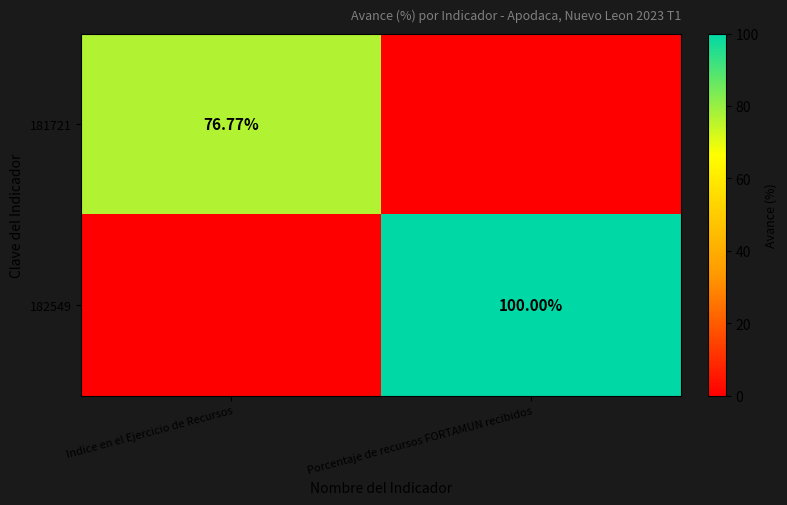

Which series has the largest range (max minus min)?

182549